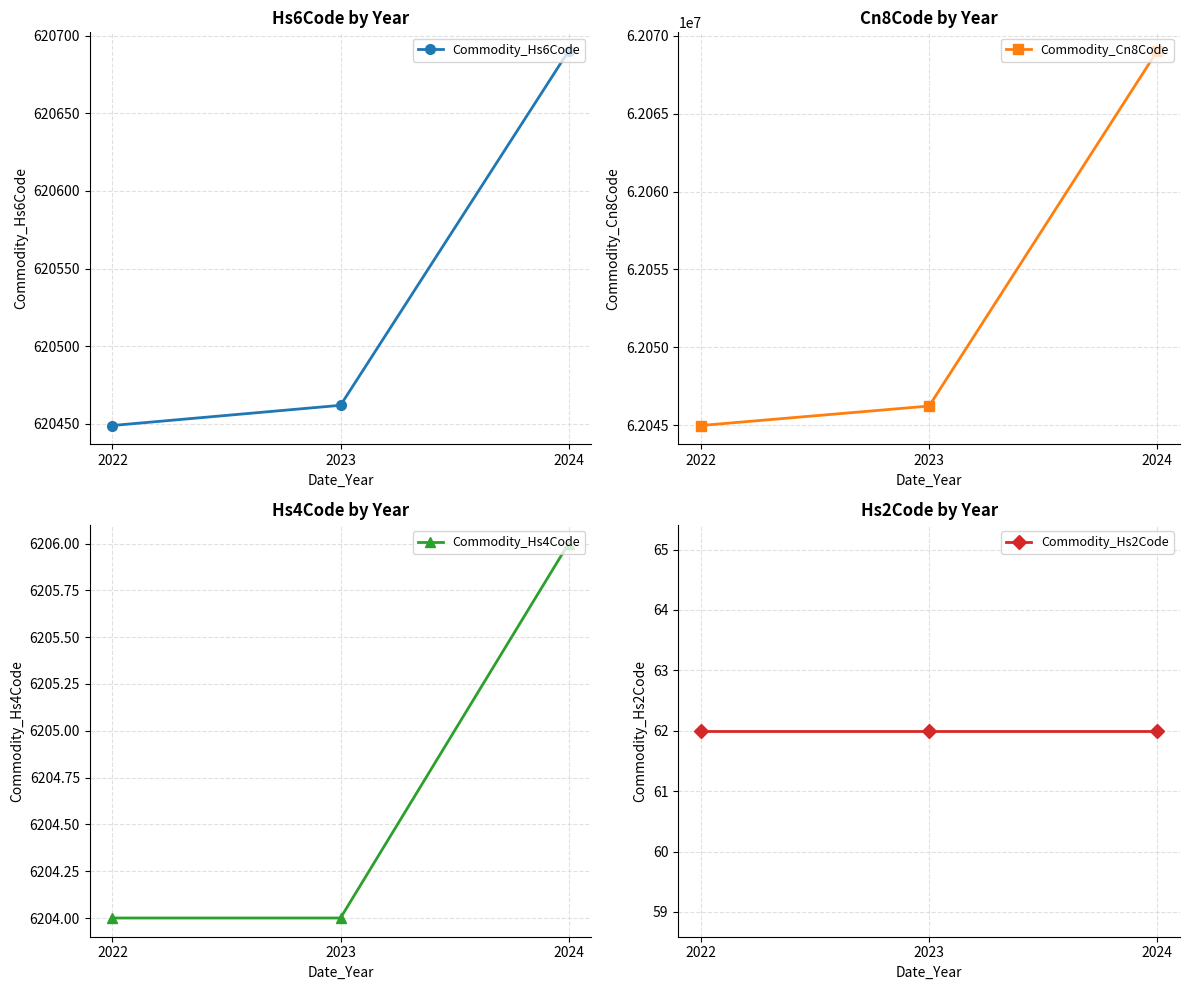

At which label is Commodity_Hs6Code closest to 620569?

2023